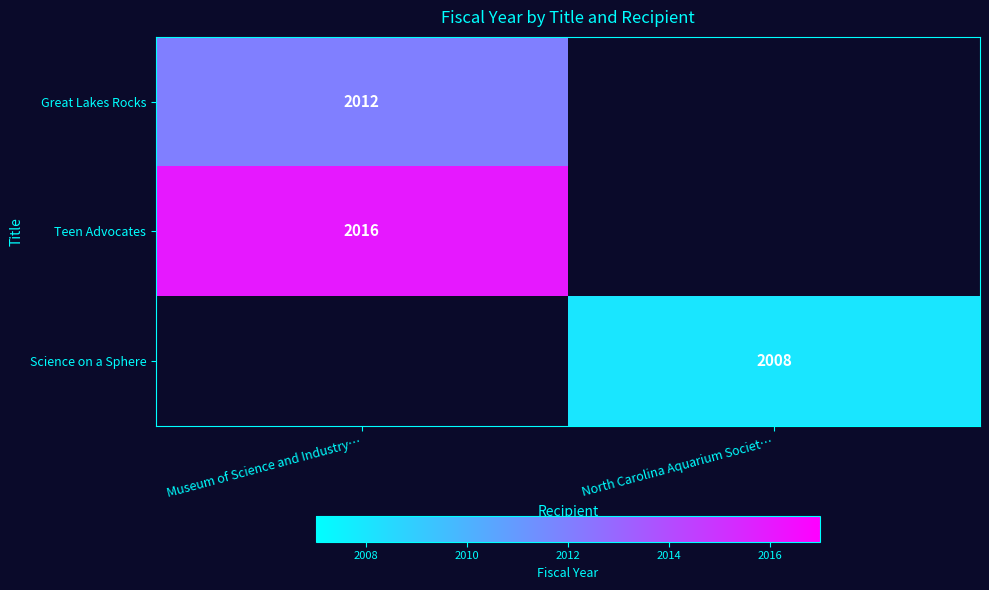

Is it true that Science on a Sphere equals 2008 at North Carolina Aquarium Societ…?

True